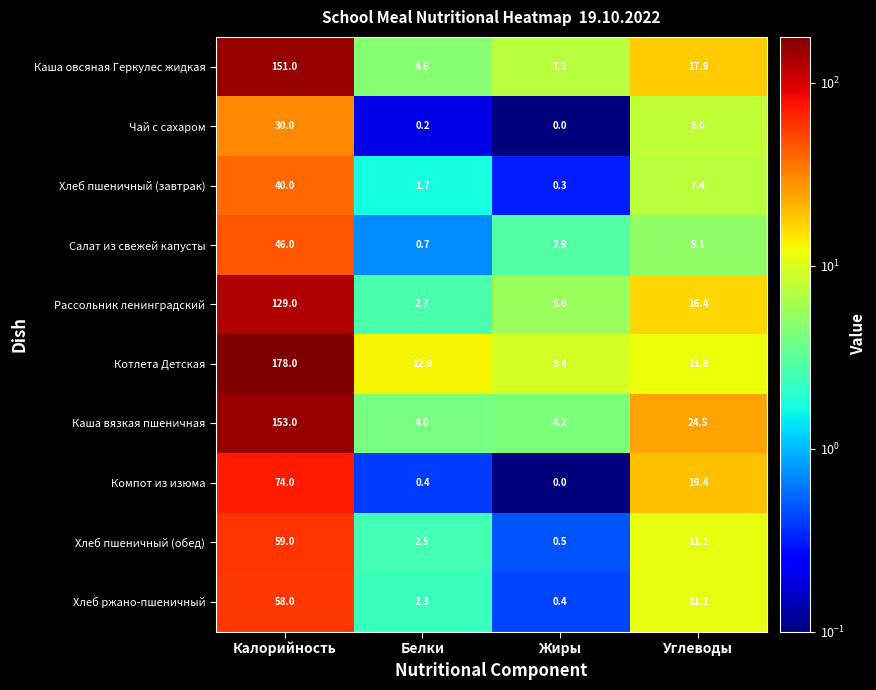

What is the sum of the Каша овсяная Геркулес жидкая values at Жиры and Углеводы?

25.1